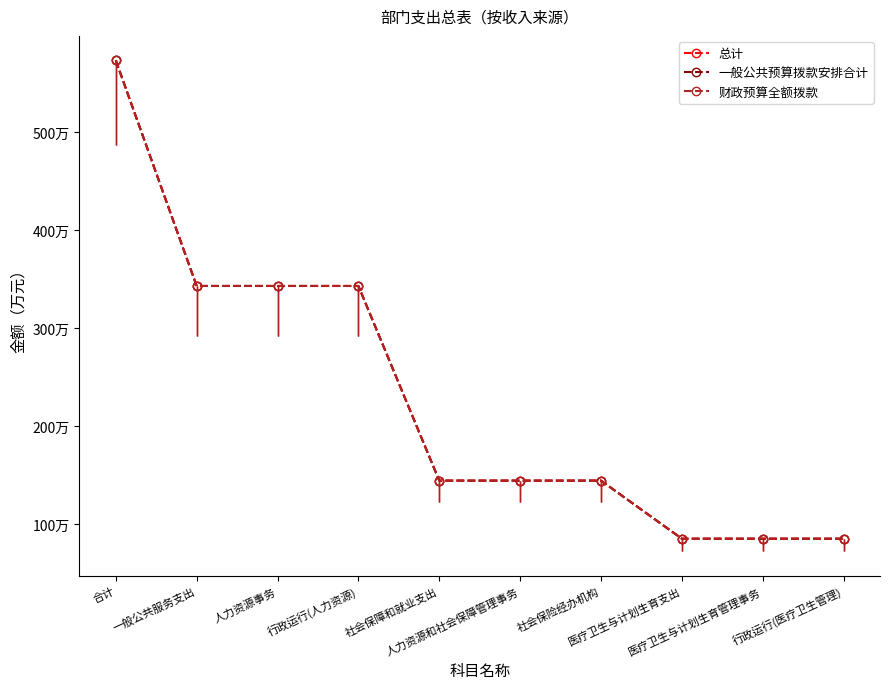

List the series in order of their peak value, highest first.

总计, 一般公共预算拨款安排合计, 财政预算全额拨款